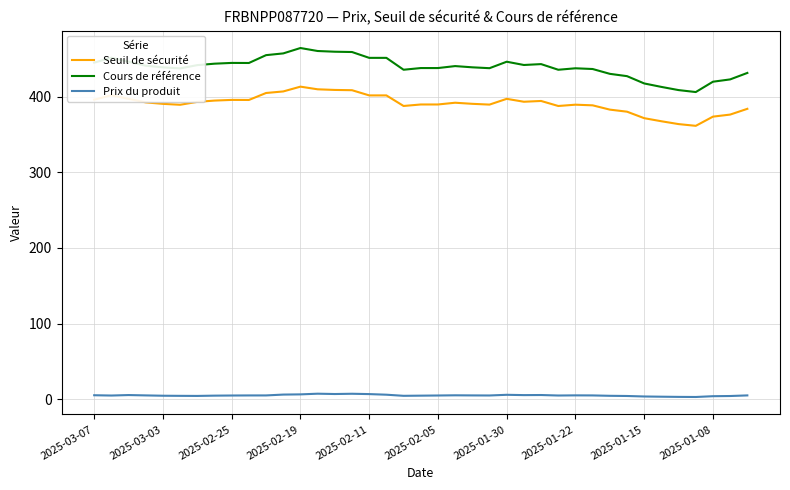

What is the greatest value displayed?

464.1